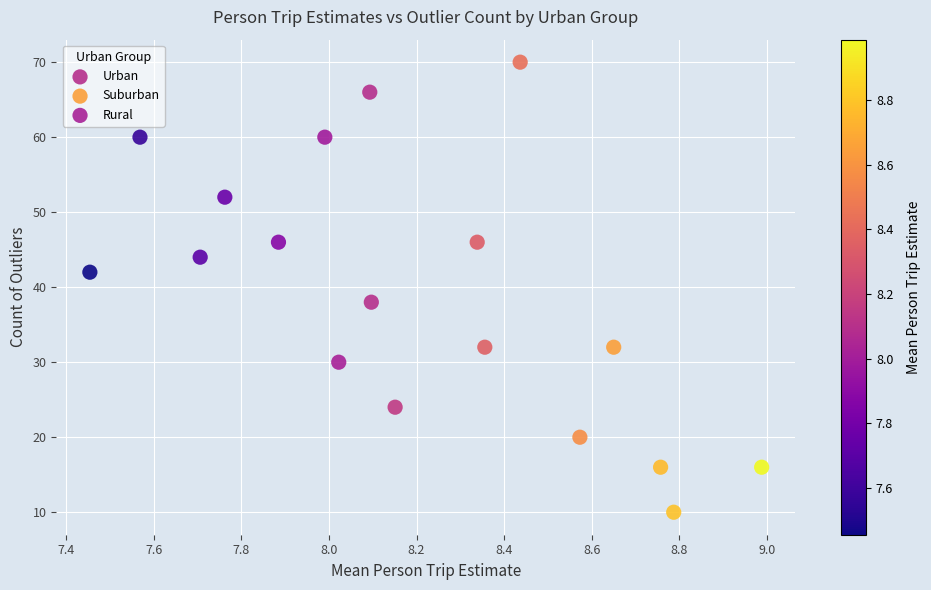

Which series reaches the minimum Y coordinate?

Suburban